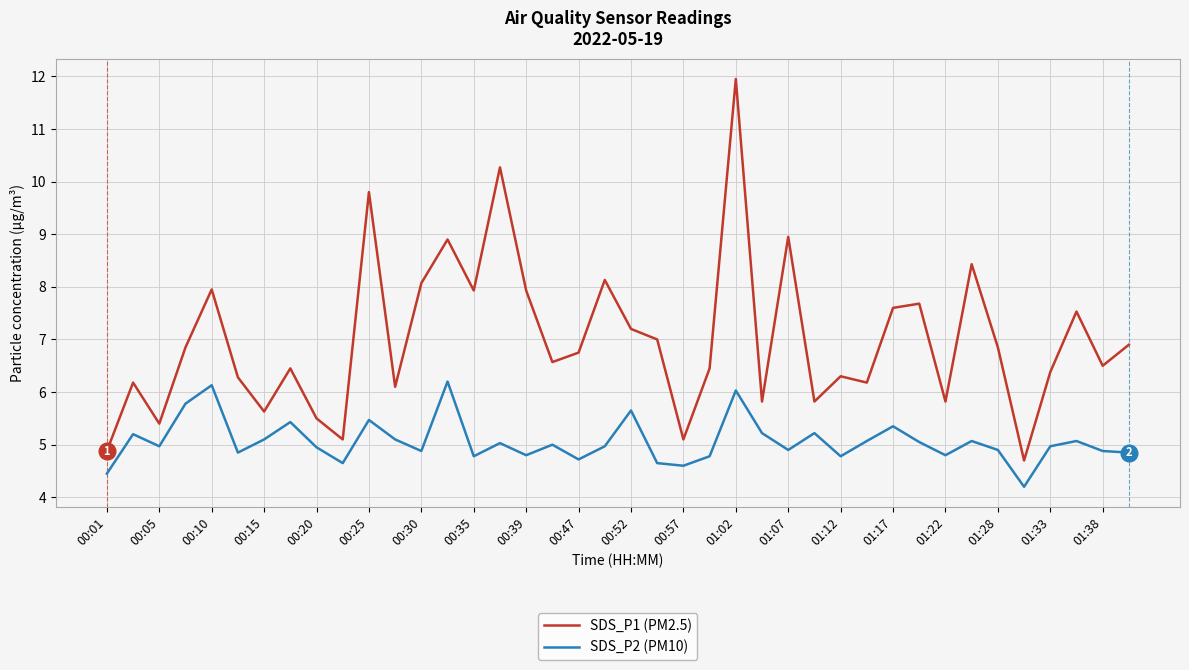

Rank the series by their average value, from highest to lowest.

SDS_P1 (PM2.5), SDS_P2 (PM10)